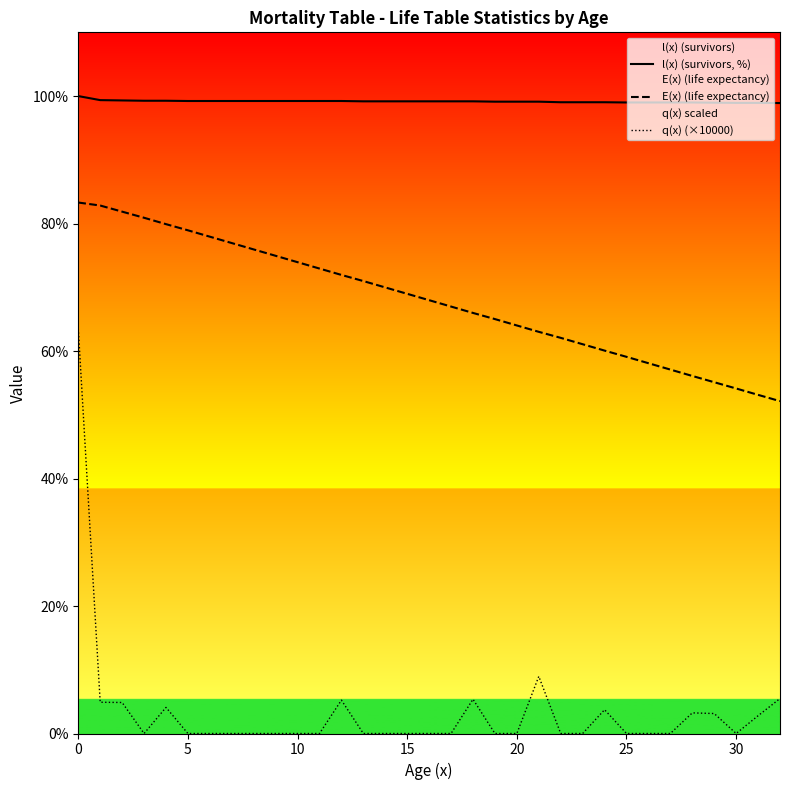

What is the sum of all l(x) (survivors, %) values?

3272.3